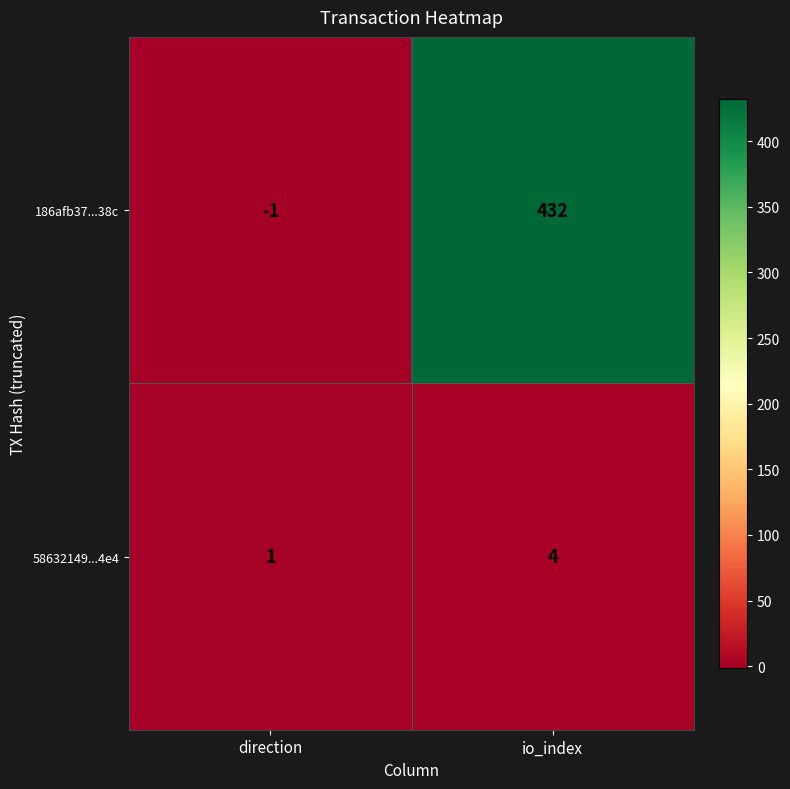

Which category has the highest value across all series?

io_index